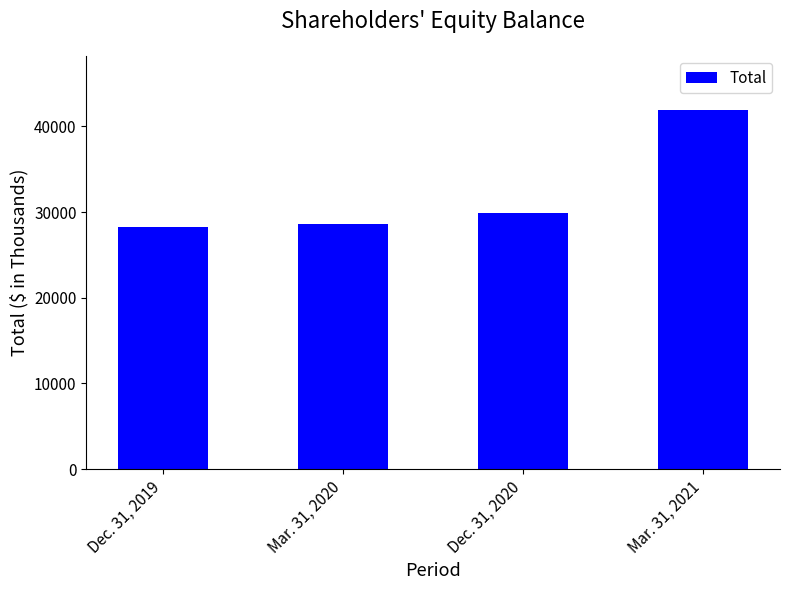

Are the bars horizontal?

No